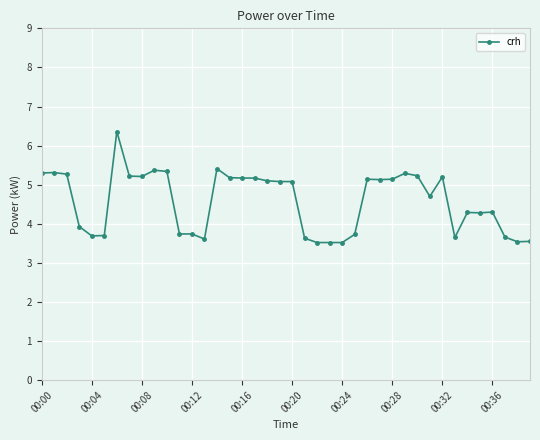

What is the sum of all values?

183.0